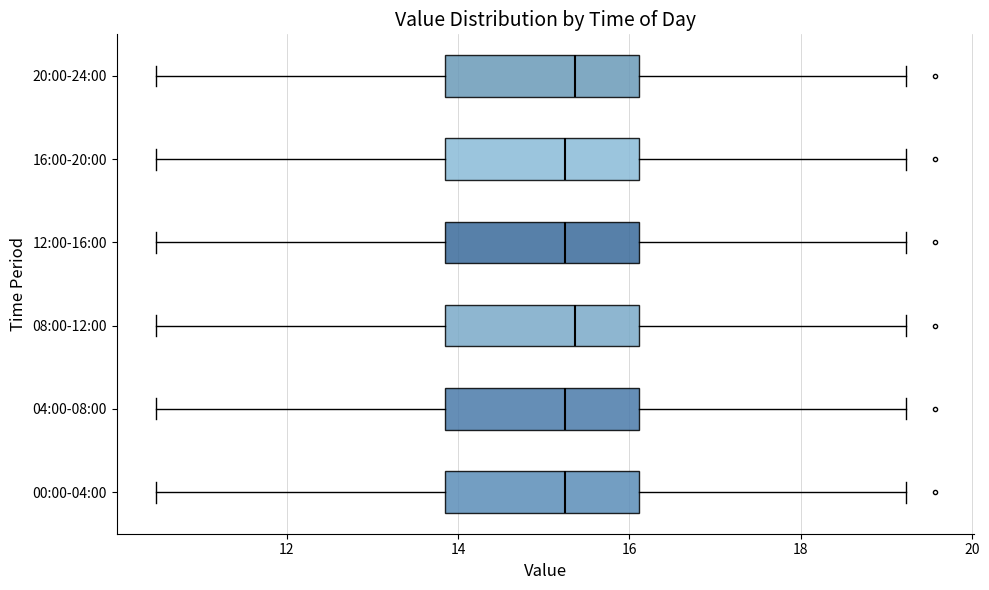

Reading bottom to top, transcribe this box plot: for each box, give where its median line is, the range the box spans, and where its two whiskers end, as read against the x-axis. The values are not printed on the chart, so give them approximately, as read against the axis.

00:00-04:00: median 15.2, box 13.8 to 16.2, whiskers 10.4 to 19.2
04:00-08:00: median 15.2, box 13.8 to 16.2, whiskers 10.4 to 19.2
08:00-12:00: median 15.4, box 13.8 to 16.2, whiskers 10.4 to 19.2
12:00-16:00: median 15.2, box 13.8 to 16.2, whiskers 10.4 to 19.2
16:00-20:00: median 15.2, box 13.8 to 16.2, whiskers 10.4 to 19.2
20:00-24:00: median 15.4, box 13.8 to 16.2, whiskers 10.4 to 19.2